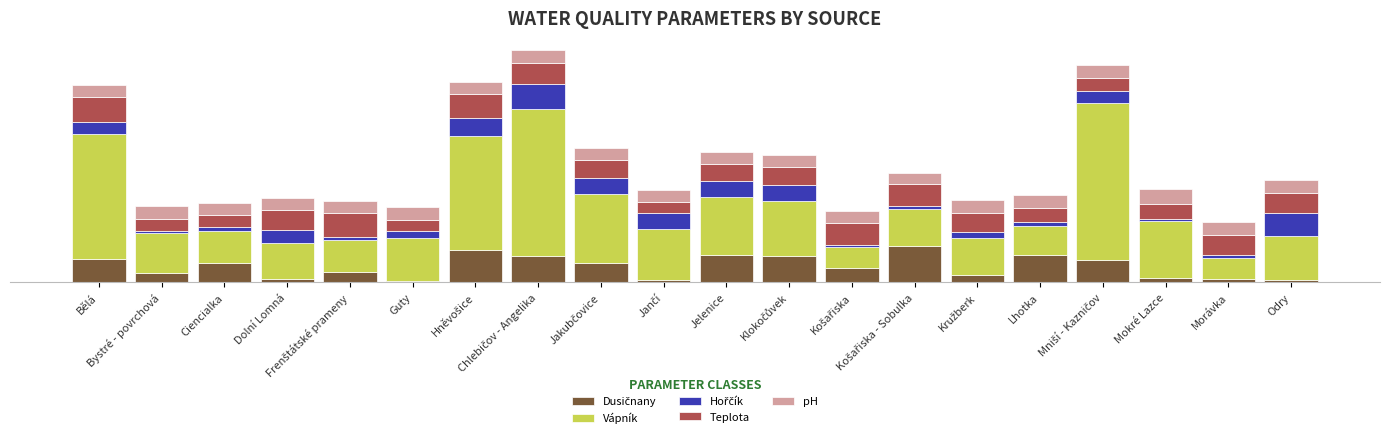

Are the bars horizontal?

No